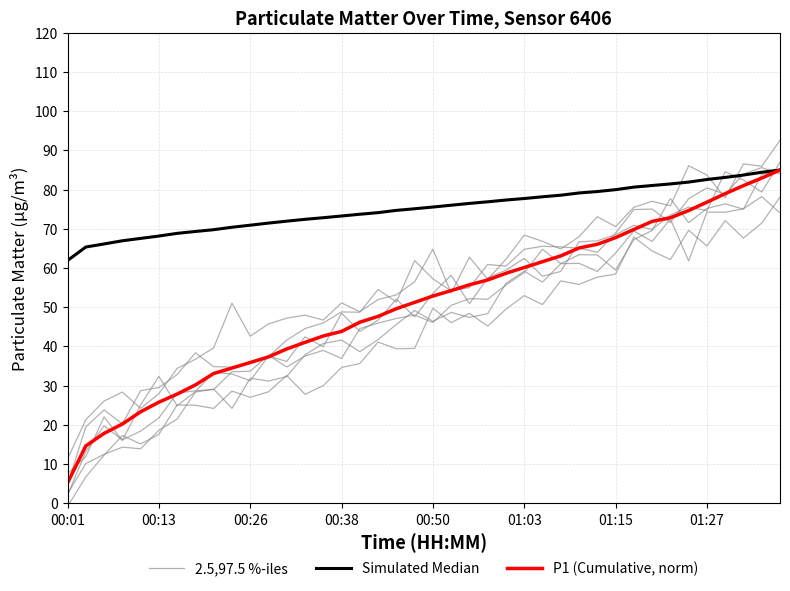

What is the difference between the maximum and minimum values in the P1 (Cumulative, norm) series?

79.8